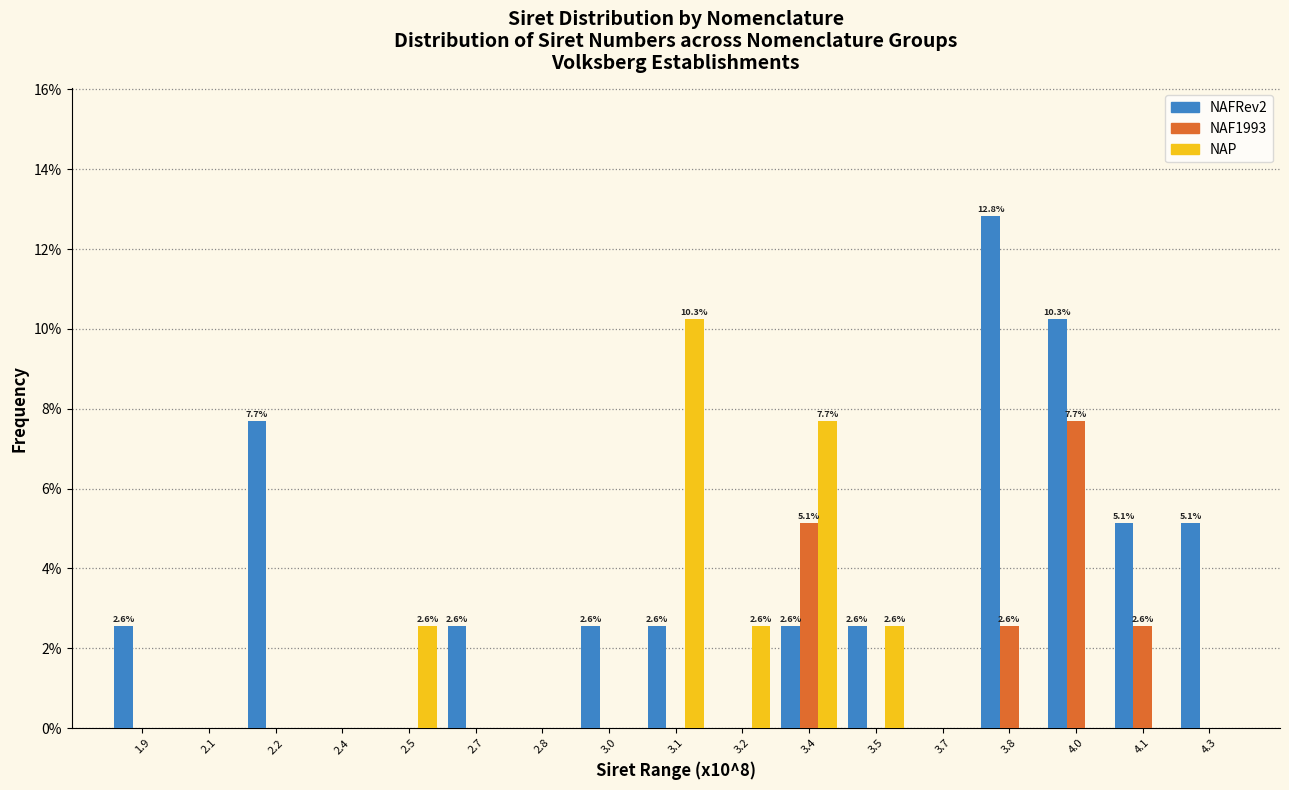

The value of NAP at 1.9 is -4.1. True or false?

False